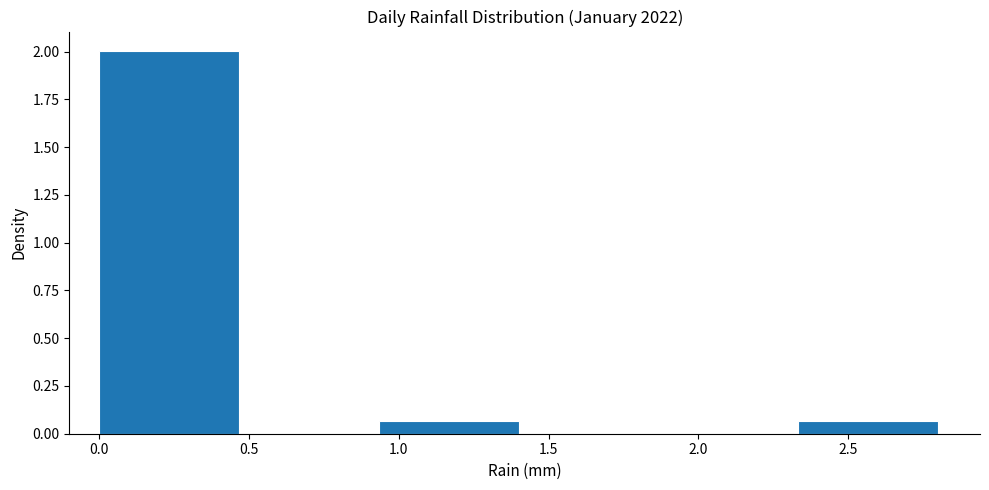

Reading left to right, transcribe this chart: for each bar, give the range it covers on the x-axis and its height. Neither the bar edges nor the heights are printed on the chart, so give them approximately, as read against the axes.

0.00 to 0.45: 2.00
0.45 to 0.95: 0
0.95 to 1.40: 0.05
1.40 to 1.85: 0
1.85 to 2.35: 0
2.35 to 2.80: 0.05